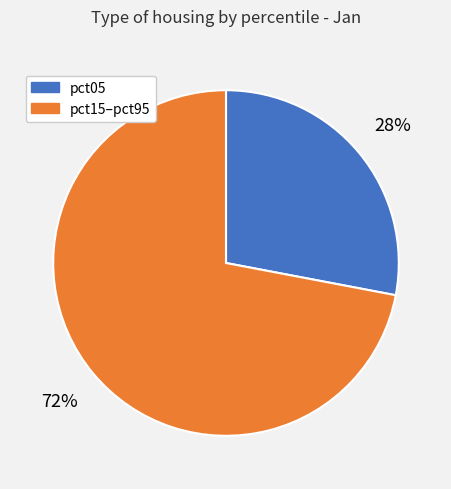

The pct05 slice represents 20% of the pie. True or false?

False